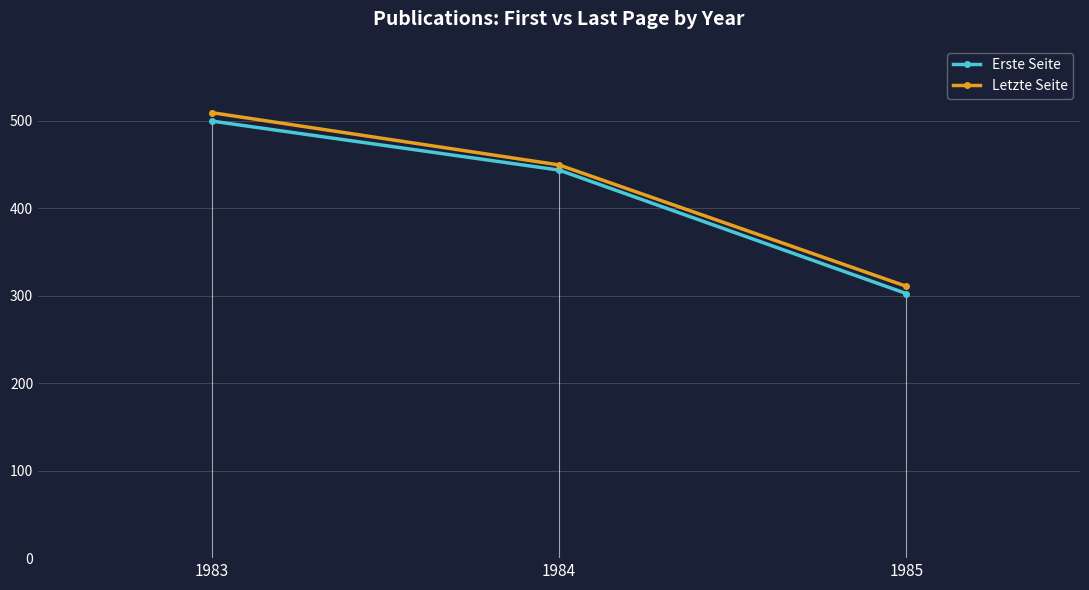

True or false: Letzte Seite has a value of 310.6 at 1985.

True